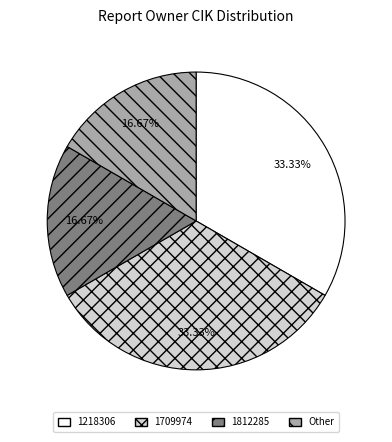

The 1812285 slice represents 30% of the pie. True or false?

False